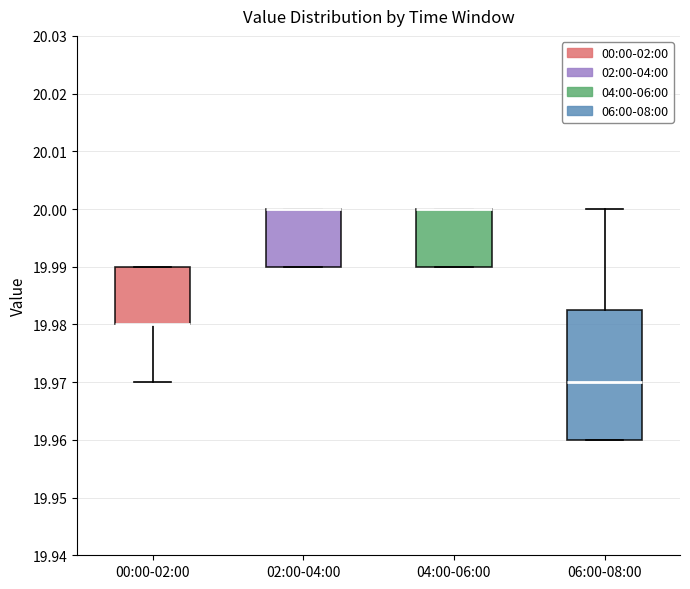

Comparing the boxes themselves (not the whiskers), which one is the tallest?

06:00-08:00